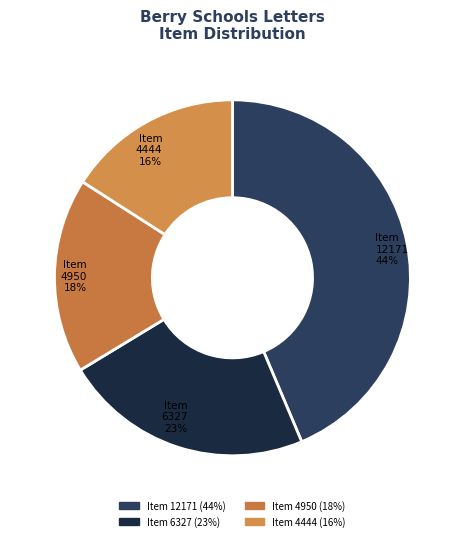

To the nearest percent, what is the difference between the largest and smallest slice percentages?

28%